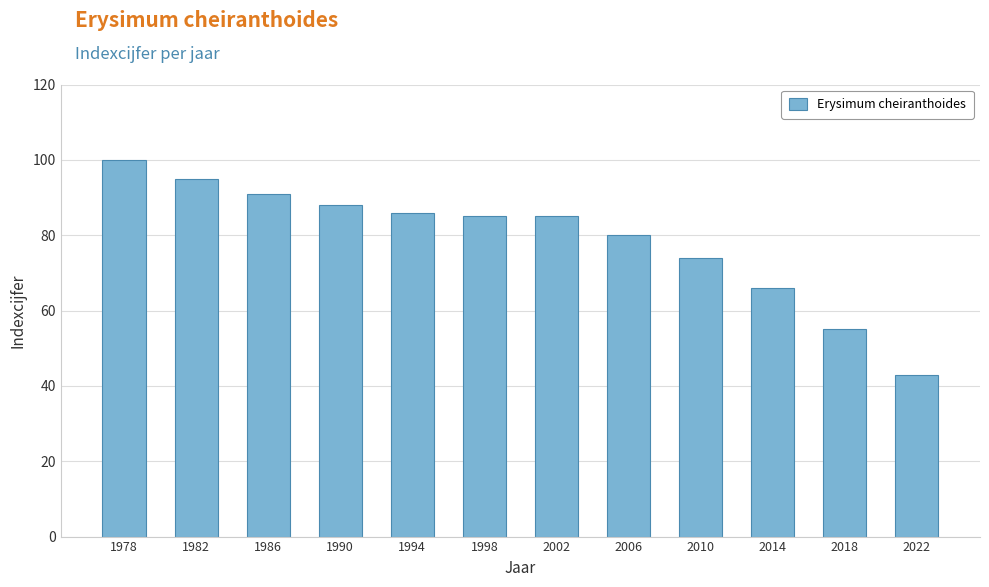

Between 1994 and 2018, which is larger?

1994